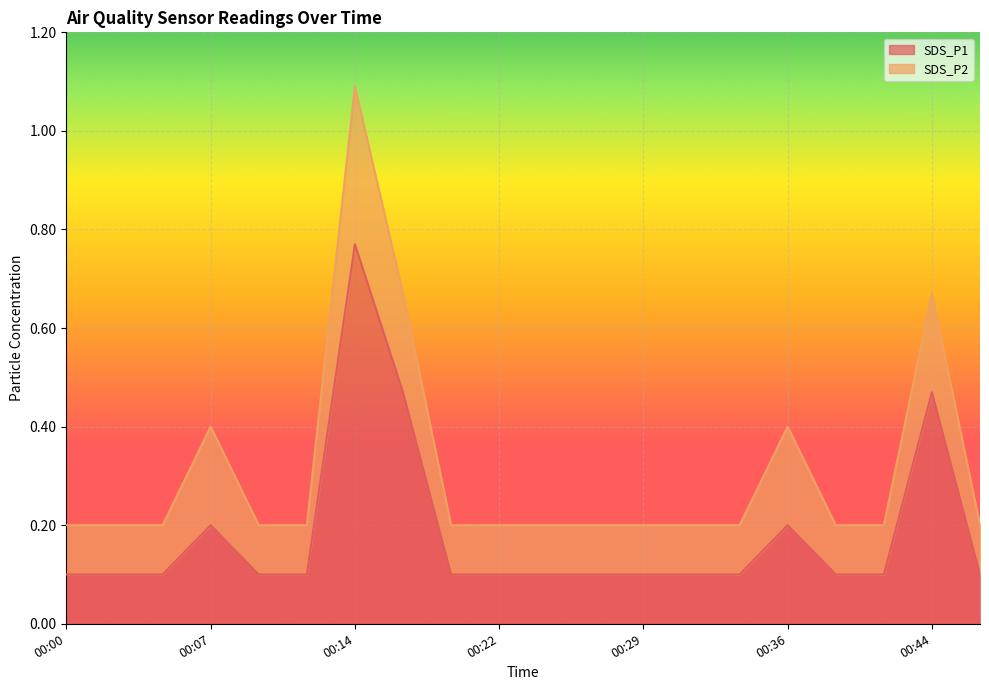

Count the values in the range 0 to 1.

20